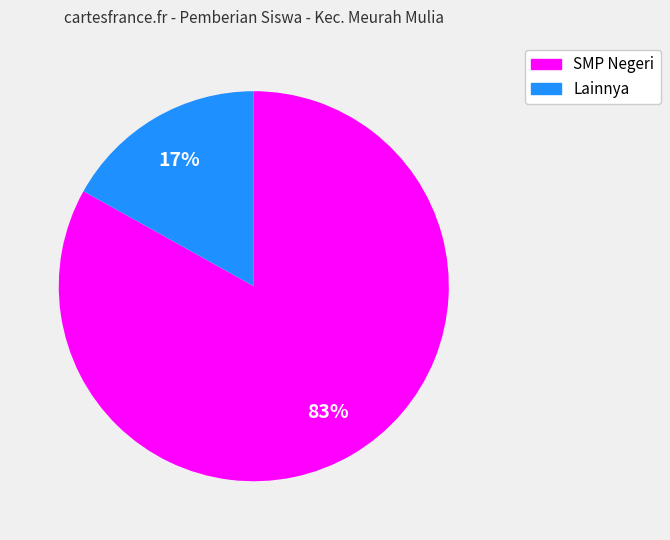

Which slice is the largest?

SMP Negeri